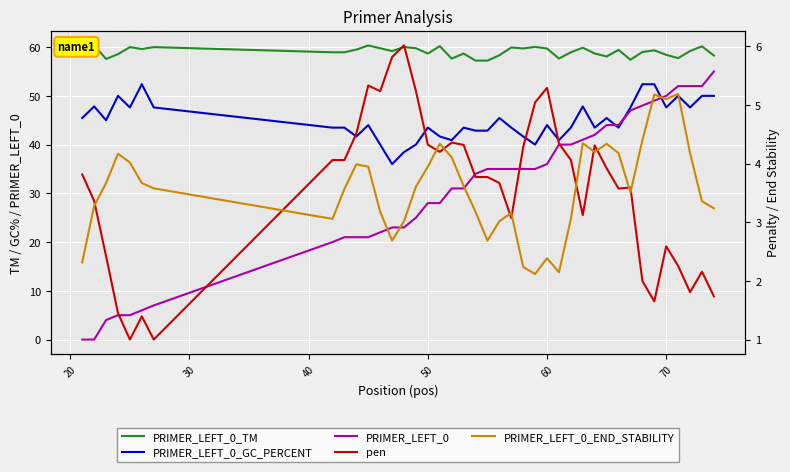

Which series has the largest total across all categories?

PRIMER_LEFT_0_TM